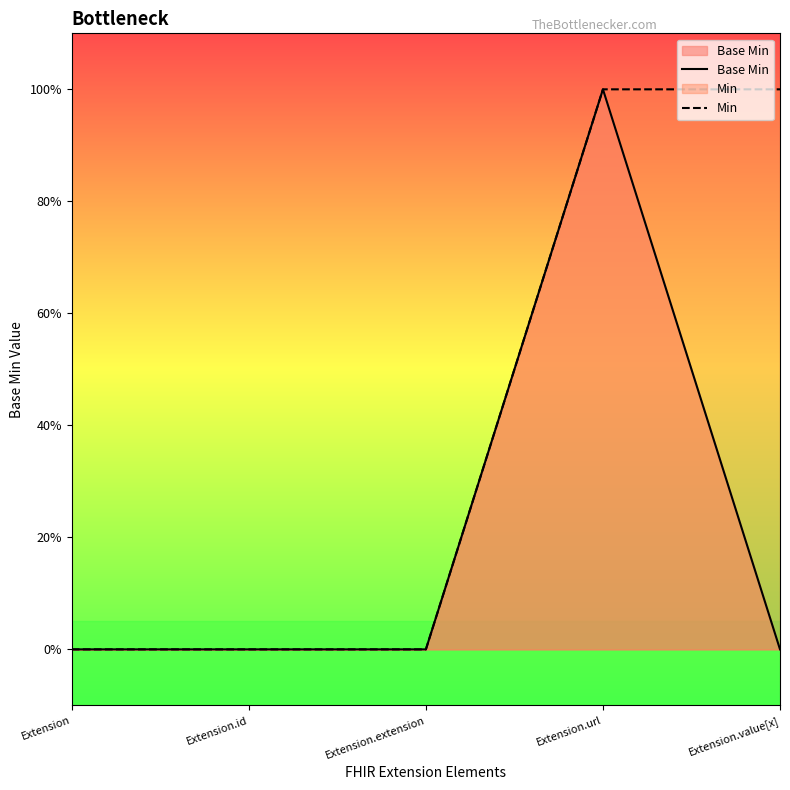

Reading left to right, what are all the values shown in this chart?

Base Min: Extension=0	Extension.id=0	Extension.extension=0	Extension.url=1	Extension.value[x]=0
Min: Extension=0	Extension.id=0	Extension.extension=0	Extension.url=1	Extension.value[x]=1